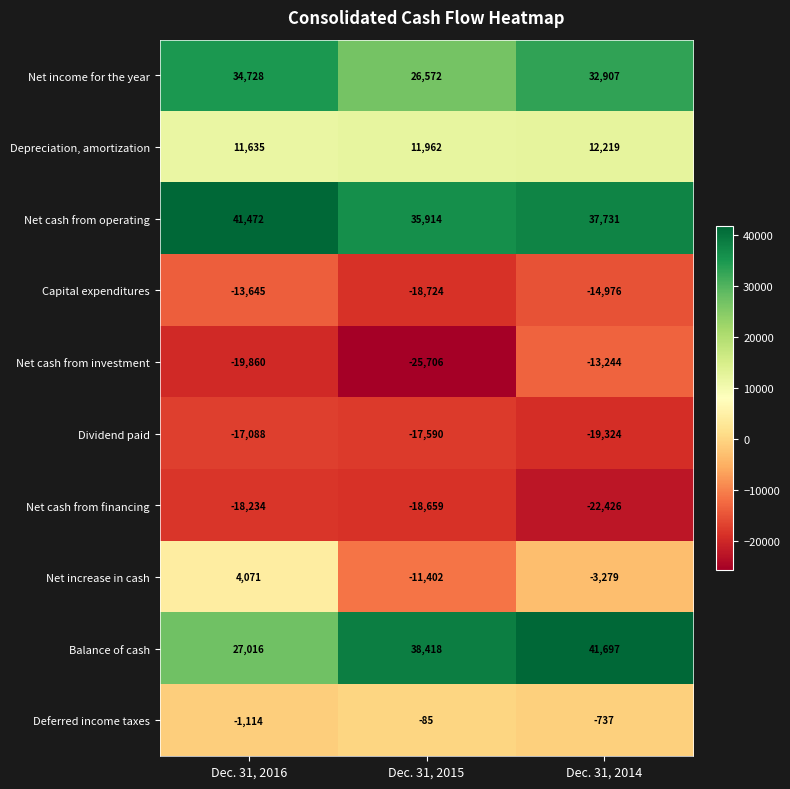

The value of Dividend paid at Dec. 31, 2015 is -27196. True or false?

False